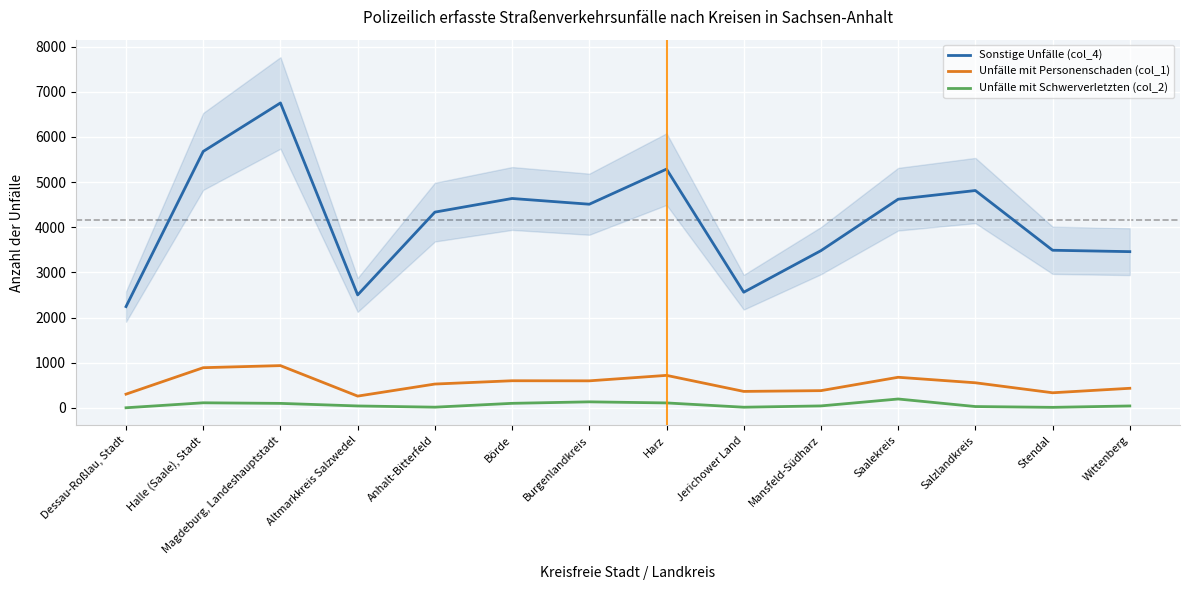

Does the chart display data point markers on the line(s)?

No